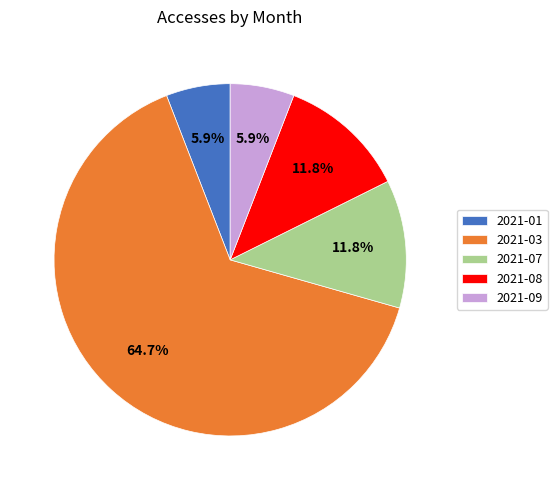

What portion of the pie excludes 2021-01?

94.1%